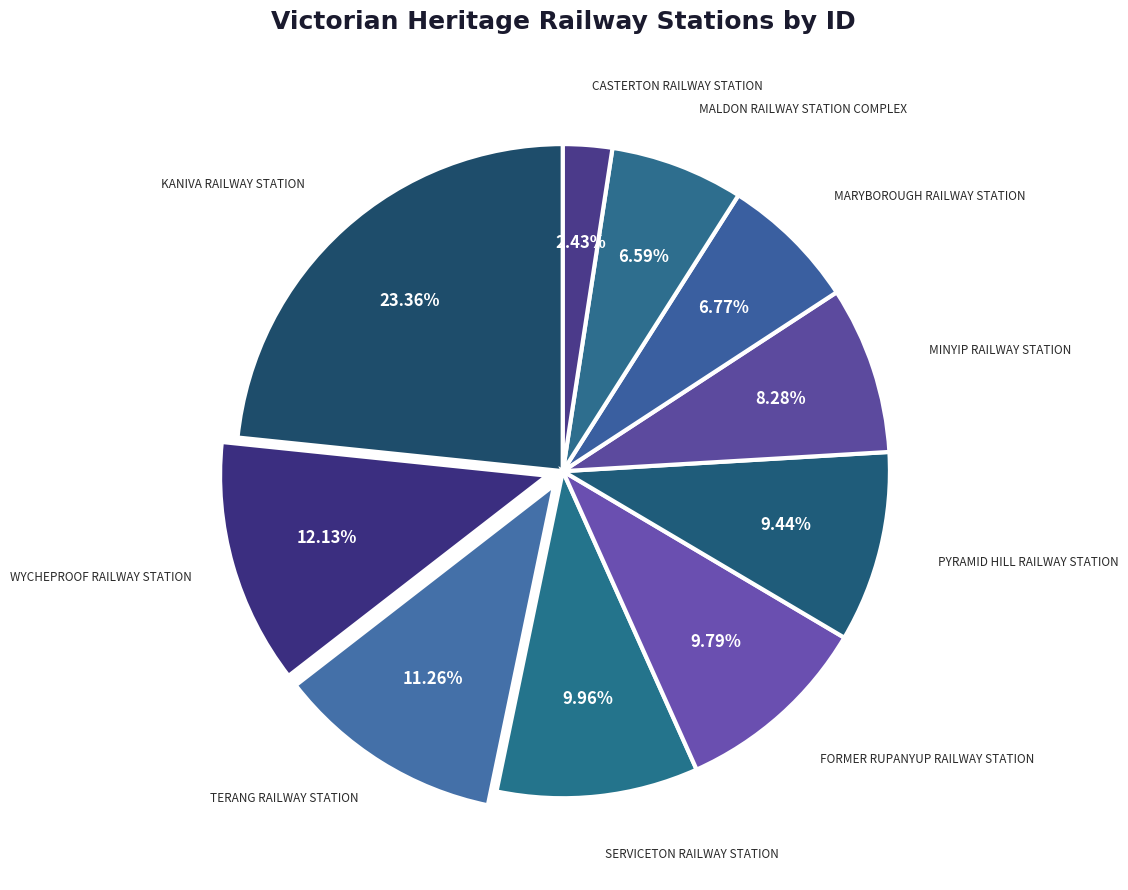

Combined, what portion of the pie is CASTERTON RAILWAY STATION and PYRAMID HILL RAILWAY STATION?

11.9%